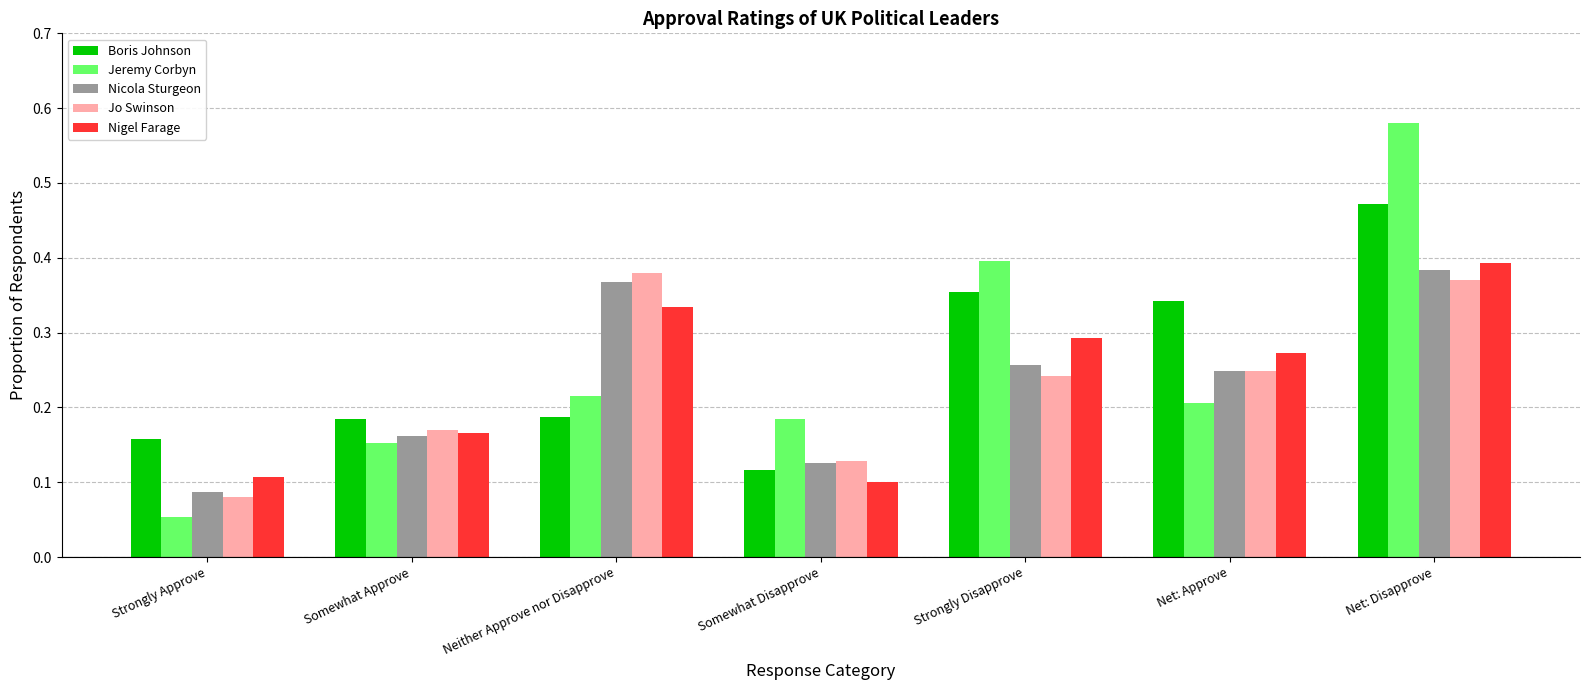

Between Somewhat Approve and Neither Approve nor Disapprove, which series saw the biggest shift?

Jo Swinson